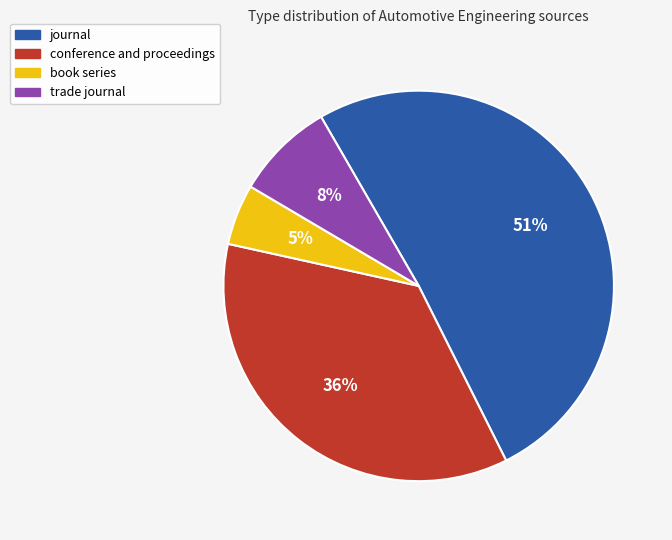

True or false: trade journal accounts for 20% of the total.

False